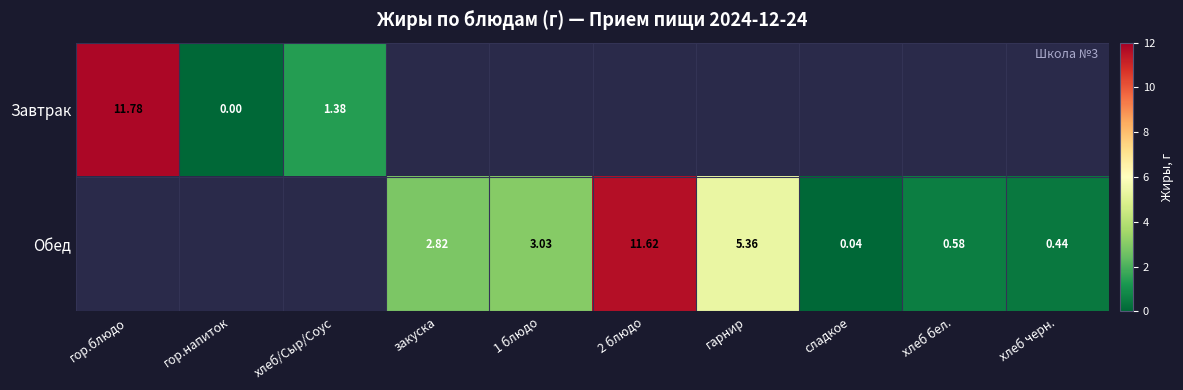

What is the maximum value for Завтрак?

11.8